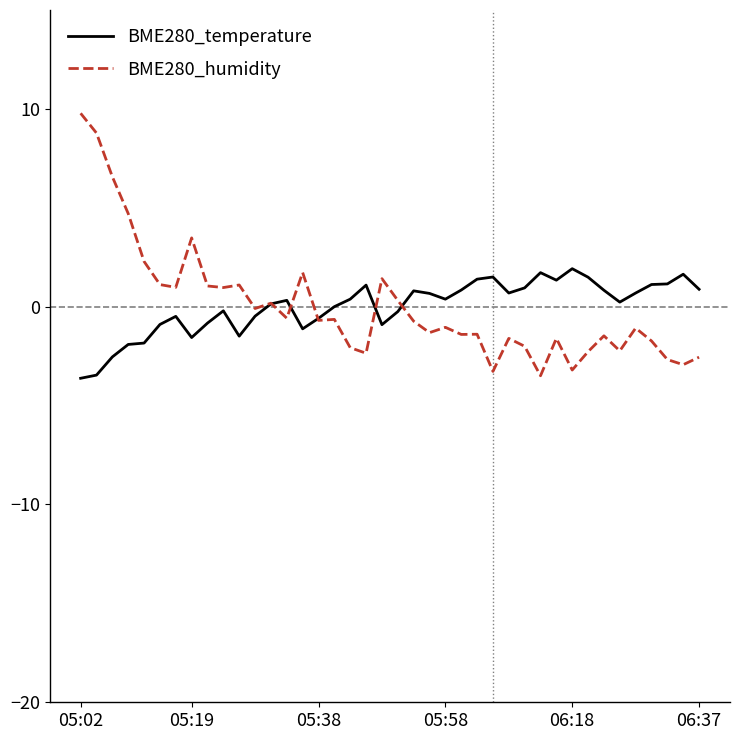

What is the highest value of the BME280_humidity series?

9.8